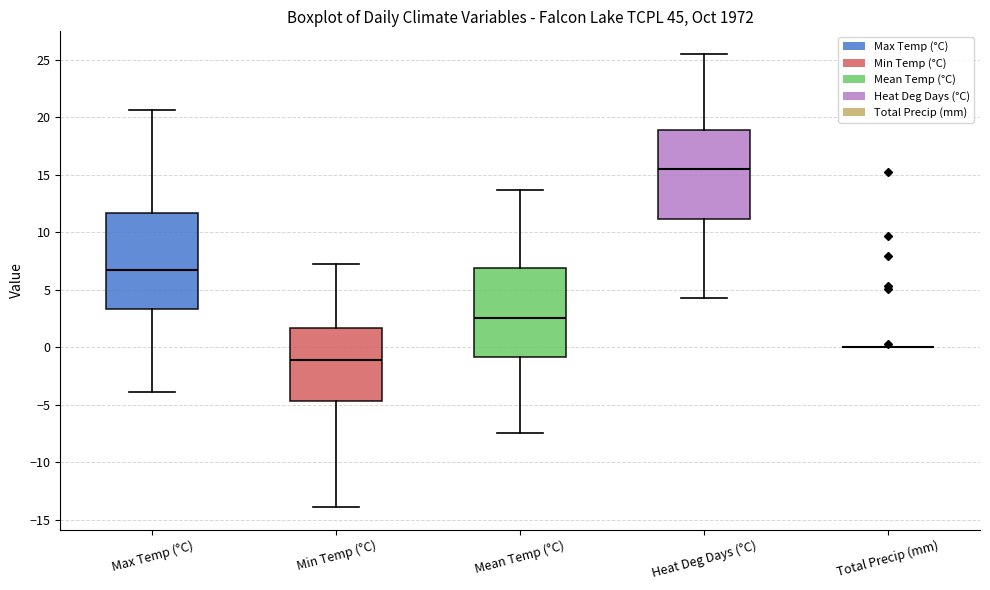

Reading left to right, transcribe this box plot: for each box, give where its median line is, the range the box spans, and where its two whiskers end, as read against the y-axis. The values are not printed on the chart, so give them approximately, as read against the axis.

Max Temp (°C): median 6.5, box 3.5 to 11.5, whiskers -4.0 to 20.5
Min Temp (°C): median -1.0, box -4.5 to 1.5, whiskers -14.0 to 7.0
Mean Temp (°C): median 2.5, box -1.0 to 7.0, whiskers -7.5 to 13.5
Heat Deg Days (°C): median 15.5, box 11.0 to 19.0, whiskers 4.5 to 25.5
Total Precip (mm): box collapsed to a line at 0.0, whiskers 0.0 to 0.0